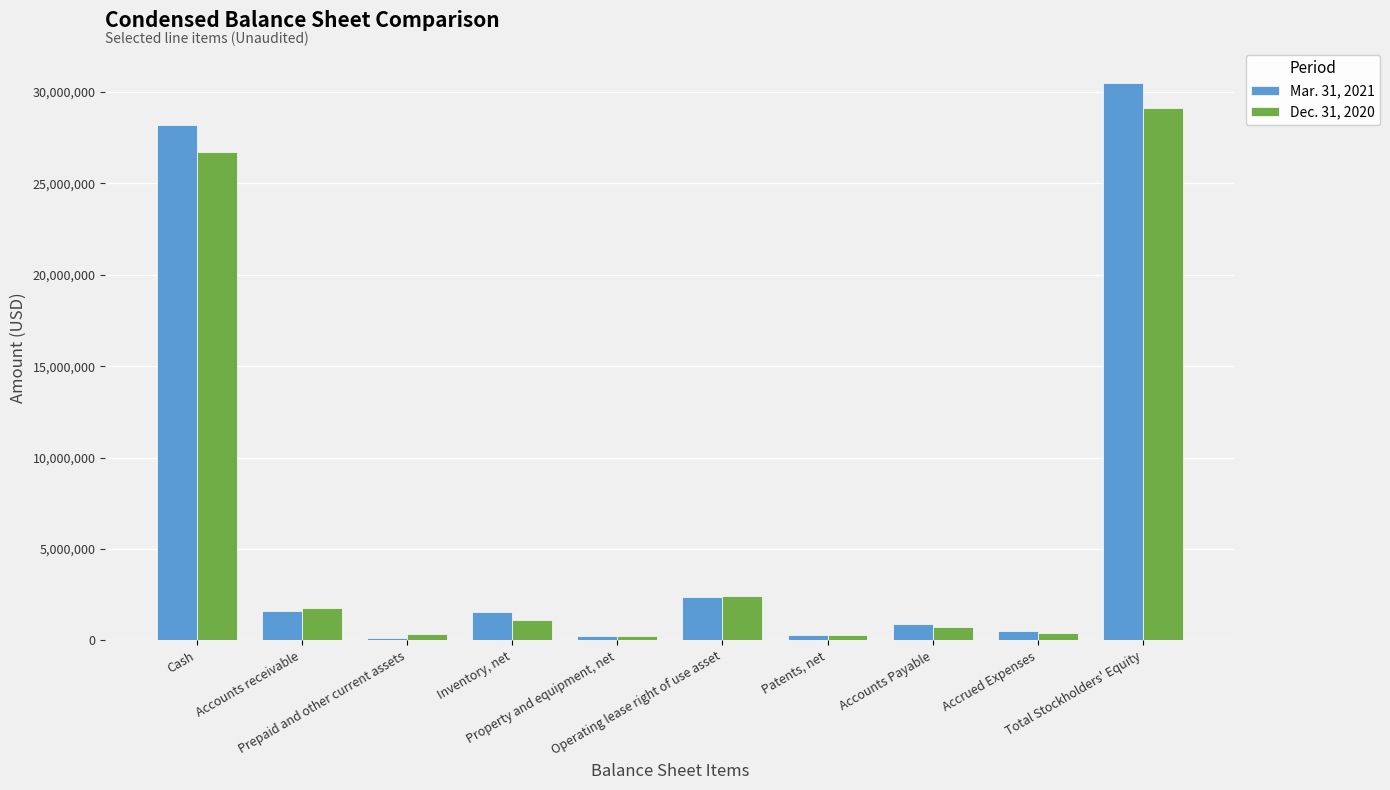

At which label does Dec. 31, 2020 first exceed 1092763?

Cash